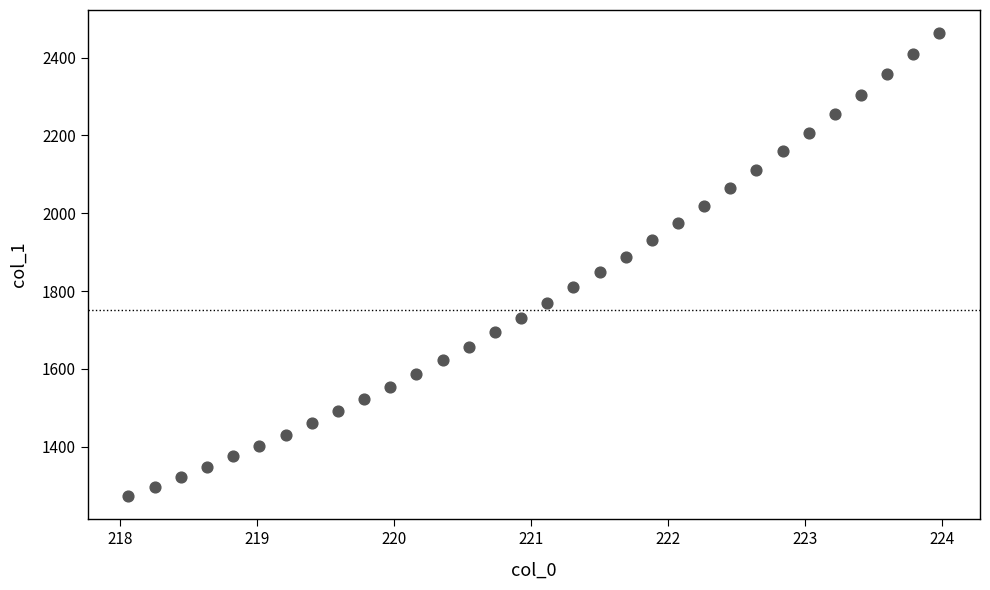

What is the range of X values (max minus min)?

5.9